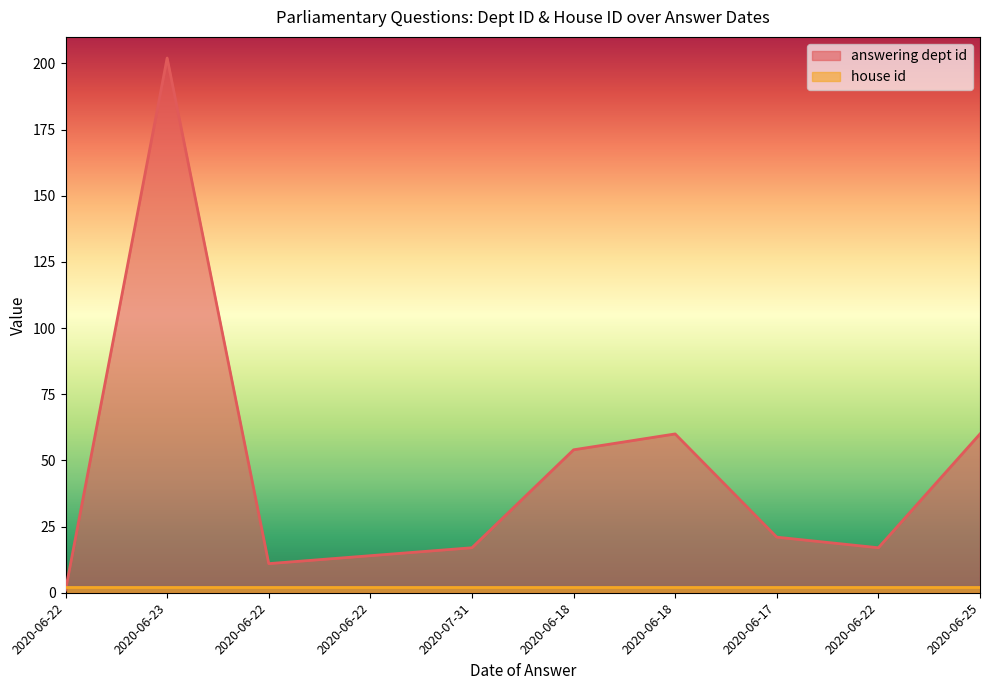

What is the sum of the values at 2020-06-25 and 2020-06-22?

77